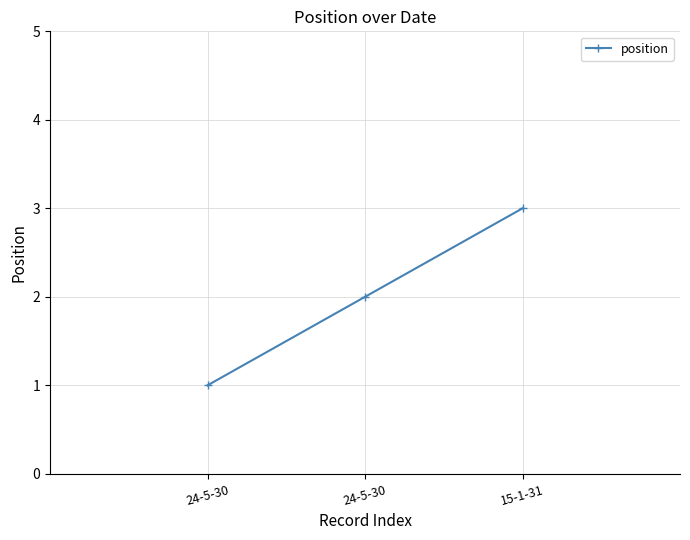

Is it true that the value at 24-5-30 is 1?

False